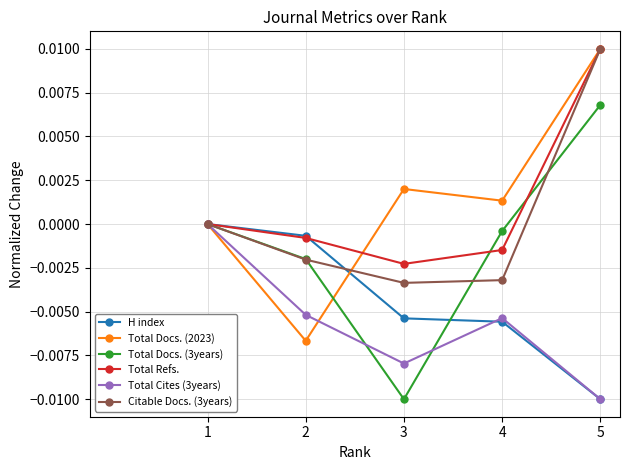

Where is H index nearest to the value 0?

1